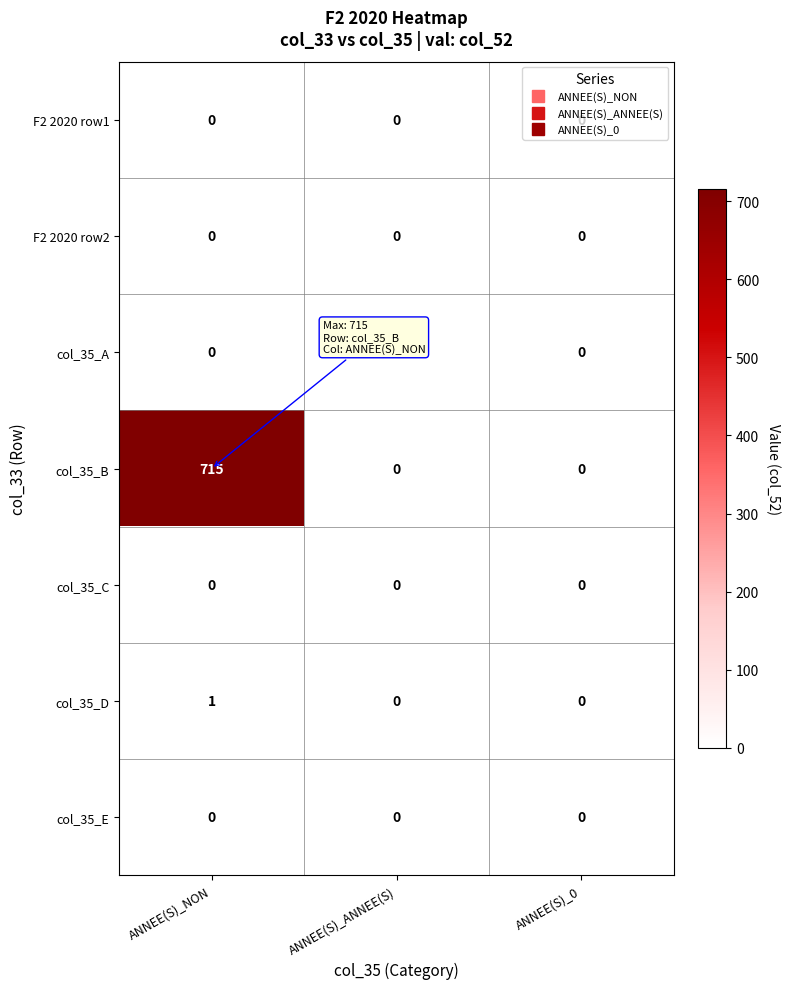

Is it true that col_35_C equals 0 at ANNEE(S)_ANNEE(S)?

True